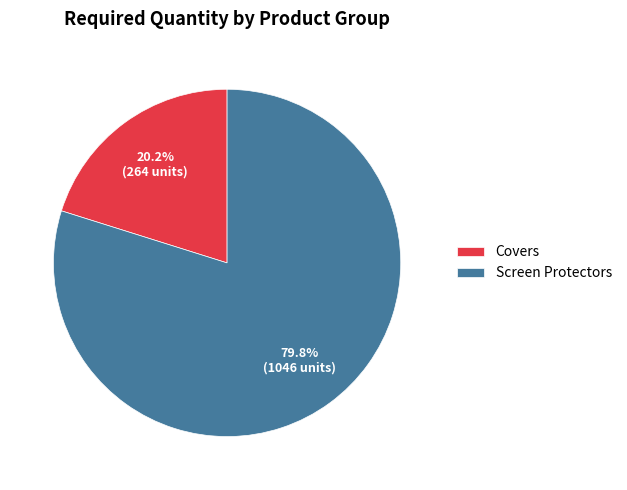

How much of the chart is everything except Covers?

79.8%